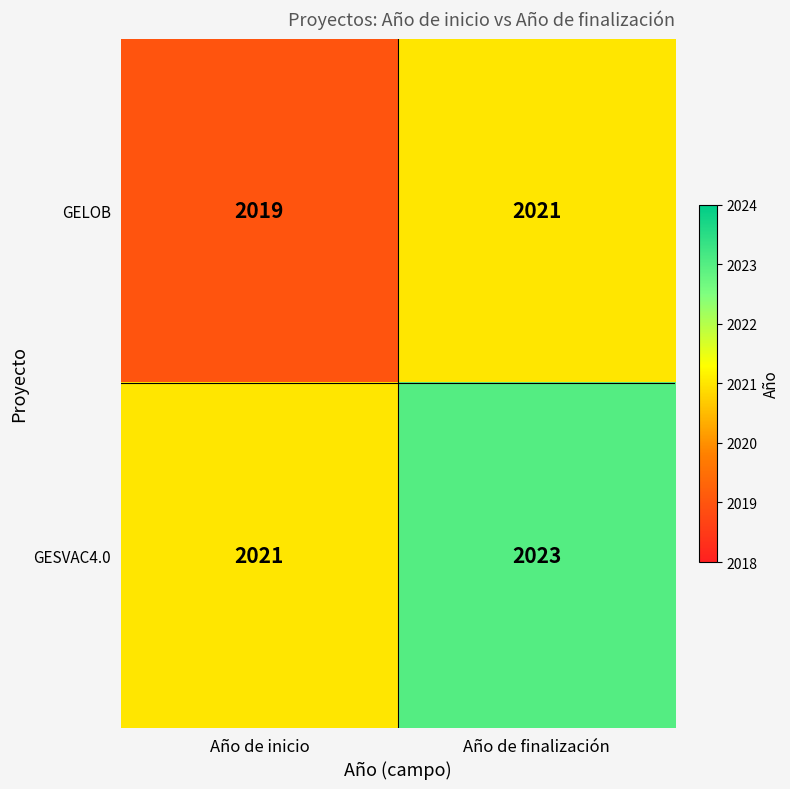

List the series in order of their overall mean, lowest first.

GELOB, GESVAC4.0